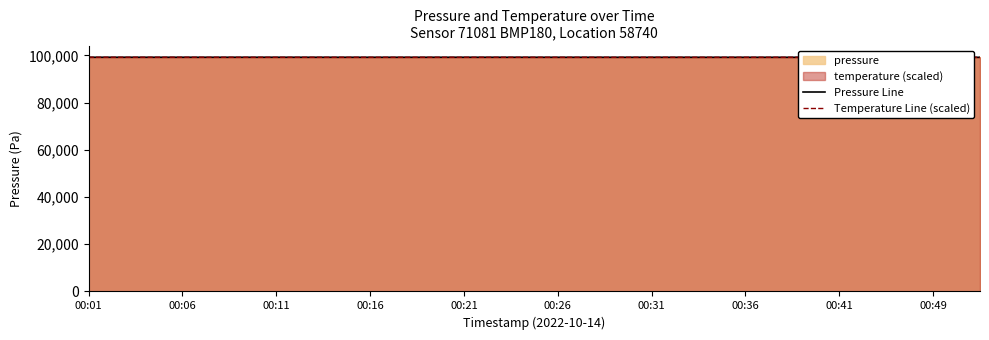

Which series has the largest range (max minus min)?

Pressure Line